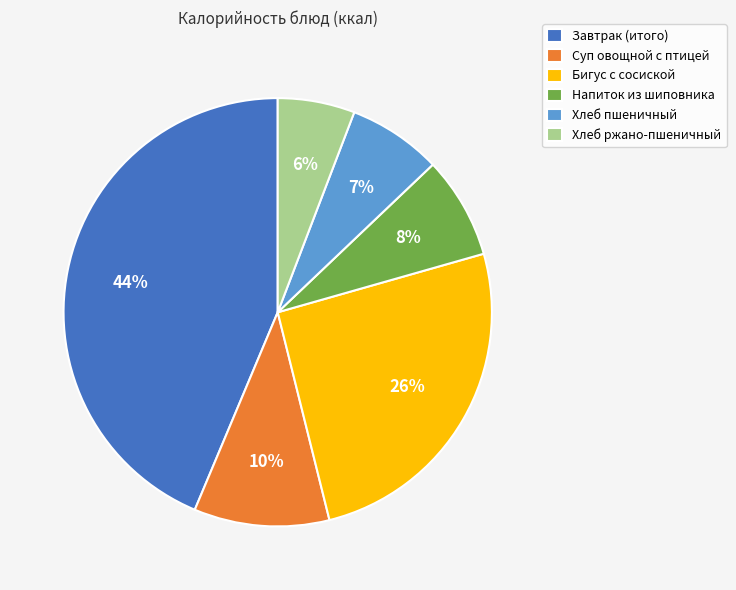

Does Завтрак (итого) account for over 50% of the chart?

No